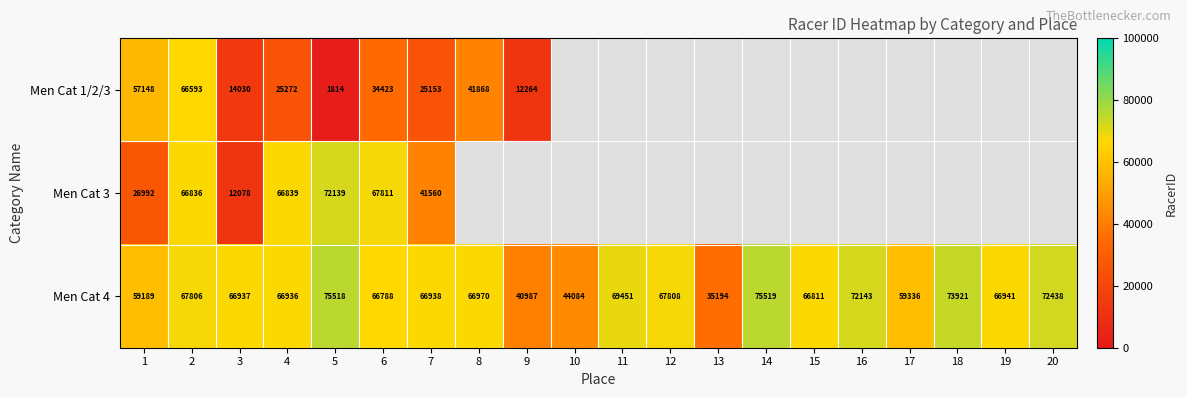

What is the sum of the Men Cat 3 values at 7 and 2?

108396